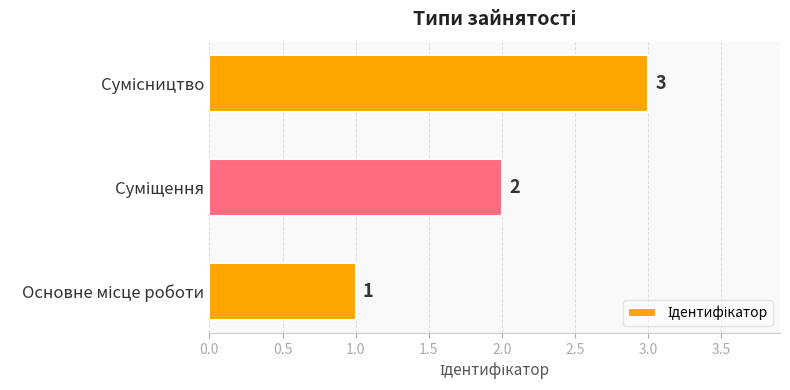

How many categories are shown in the chart?

3